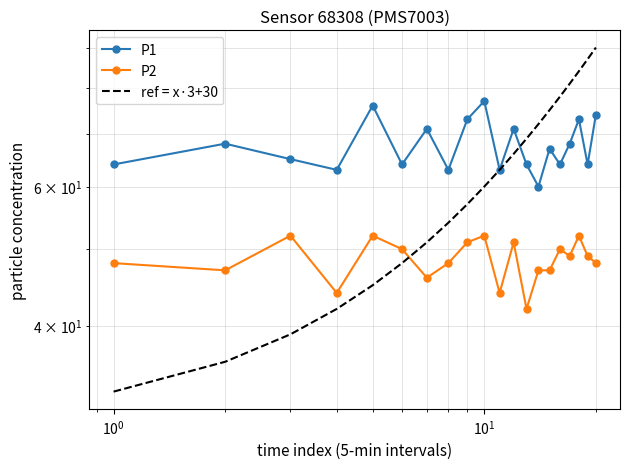

Reading left to right, list all the values displayed in this chart.

P1: 64	68	65	63	76	64	71	63	73	77	63	71	64	60	67	64	68	73	64	74
P2: 48	47	52	44	52	50	46	48	51	52	44	51	42	47	47	50	49	52	49	48
ref = x·3+30: 33	36	39	42	45	48	51	54	57	60	63	66	69	72	75	78	81	84	87	90